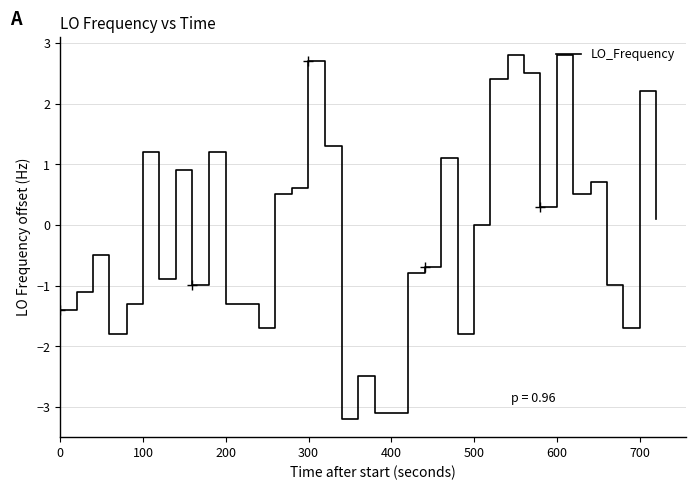

What is the maximum value shown in the chart?

2.8